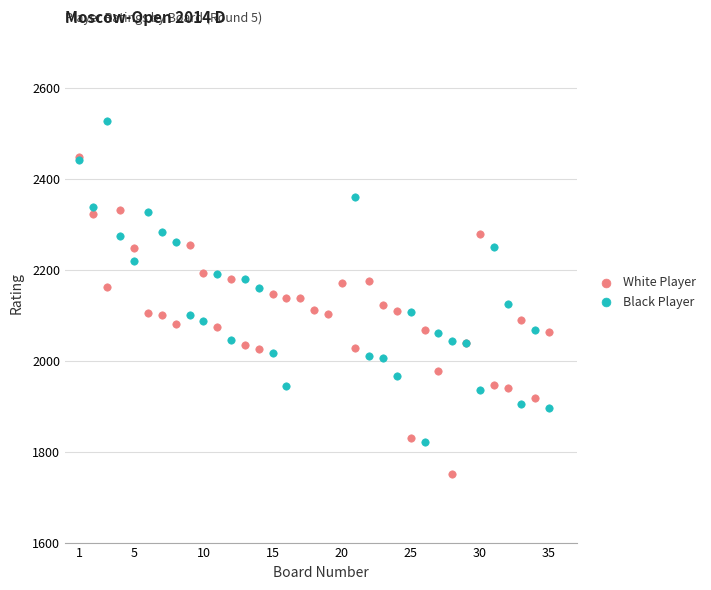

Which series reaches the minimum Y coordinate?

White Player